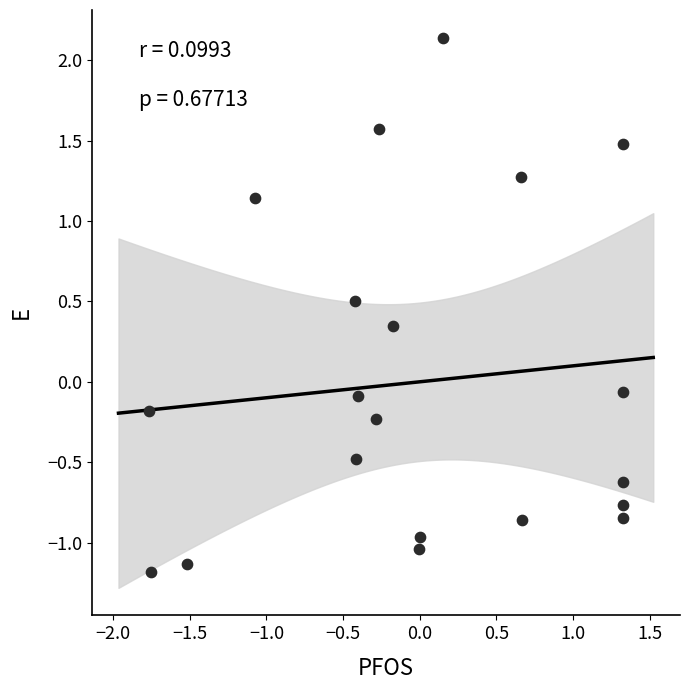

What is the range of X values (max minus min)?

3.1